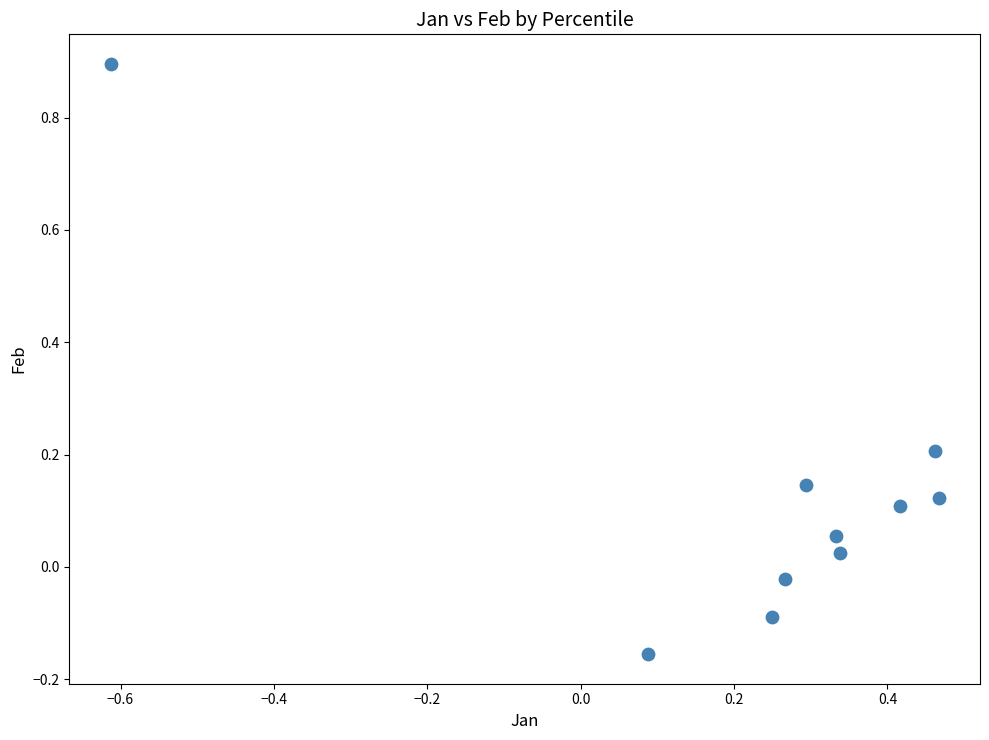

What is the range of X values (max minus min)?

1.1